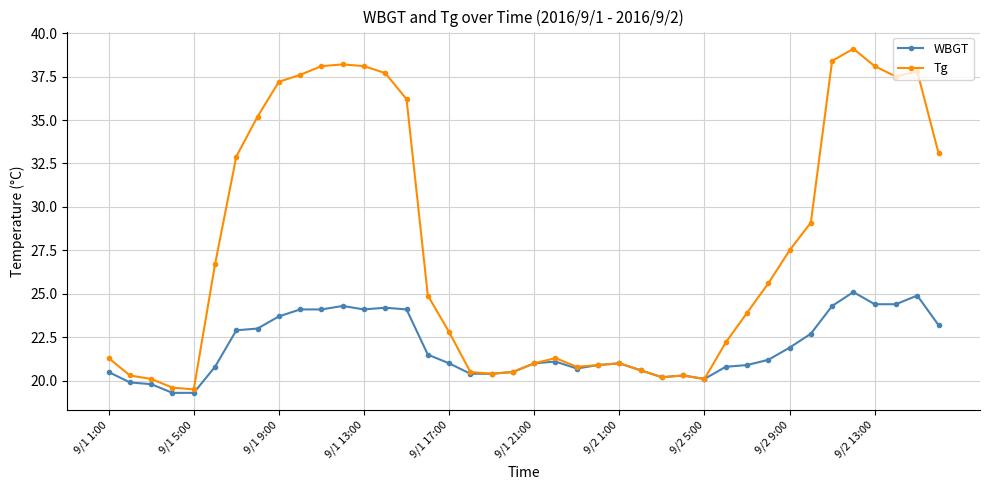

Does the chart display data point markers on the line(s)?

Yes